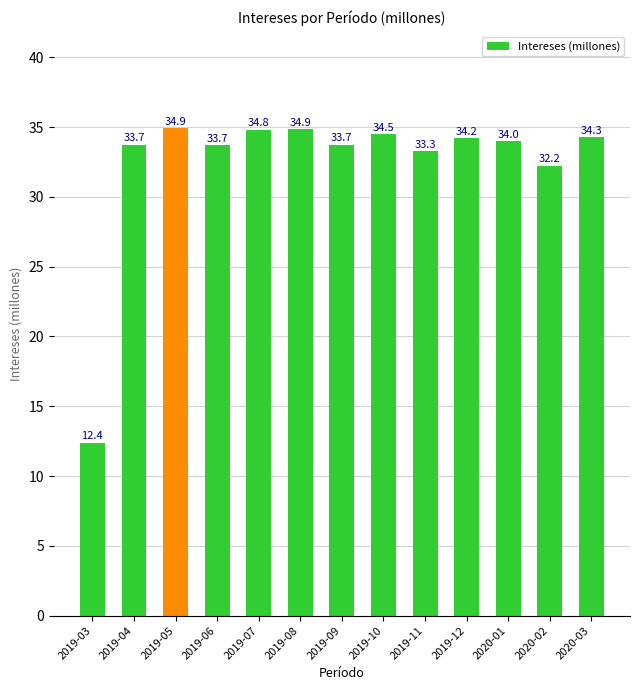

How many data points does each series have?

13